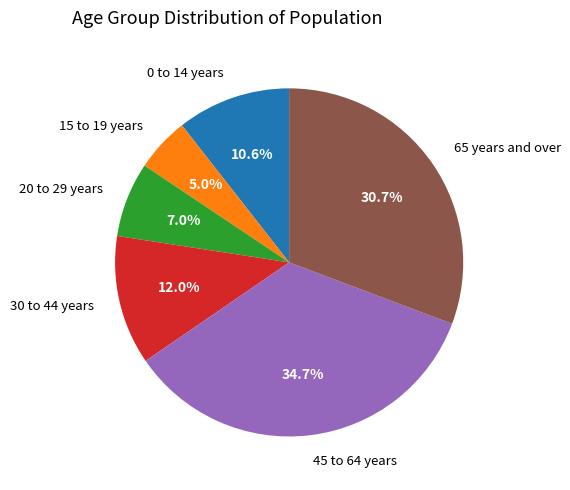

Is there a majority slice in this chart?

No